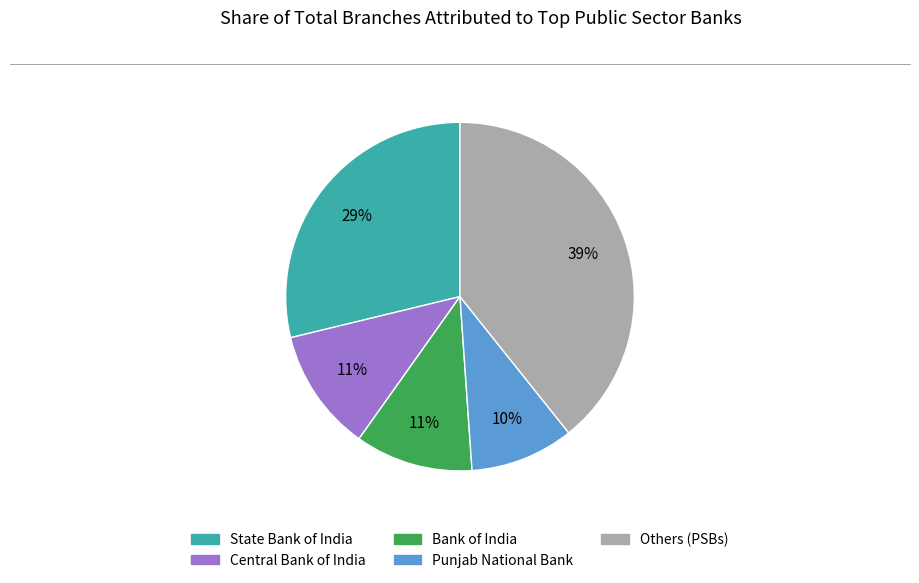

Is there a majority slice in this chart?

No